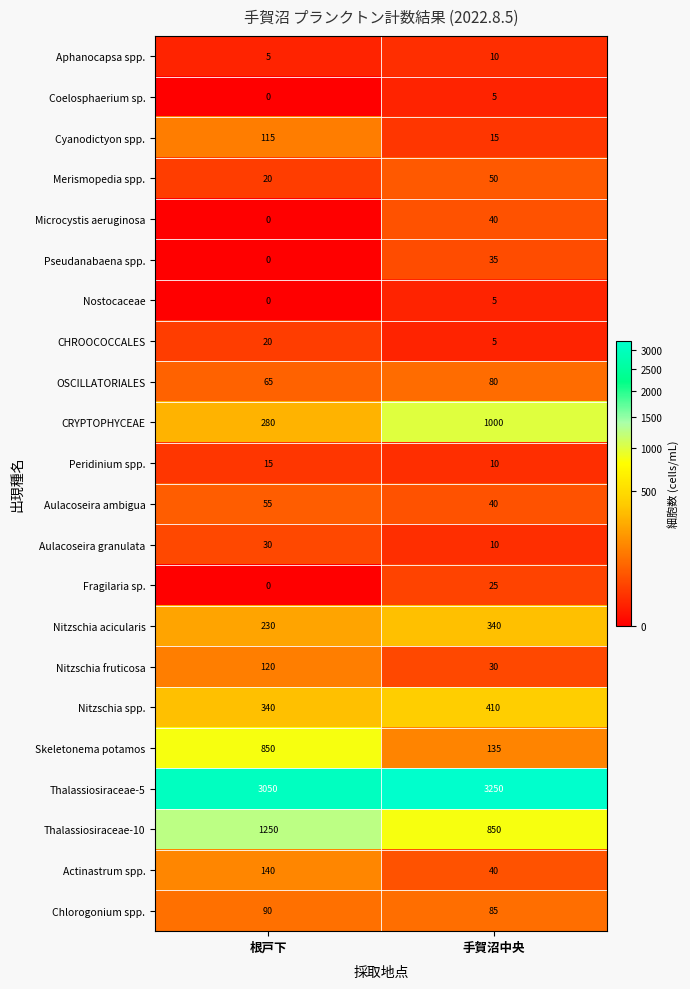

Which category has the highest value in the Nitzschia spp. series?

手賀沼中央